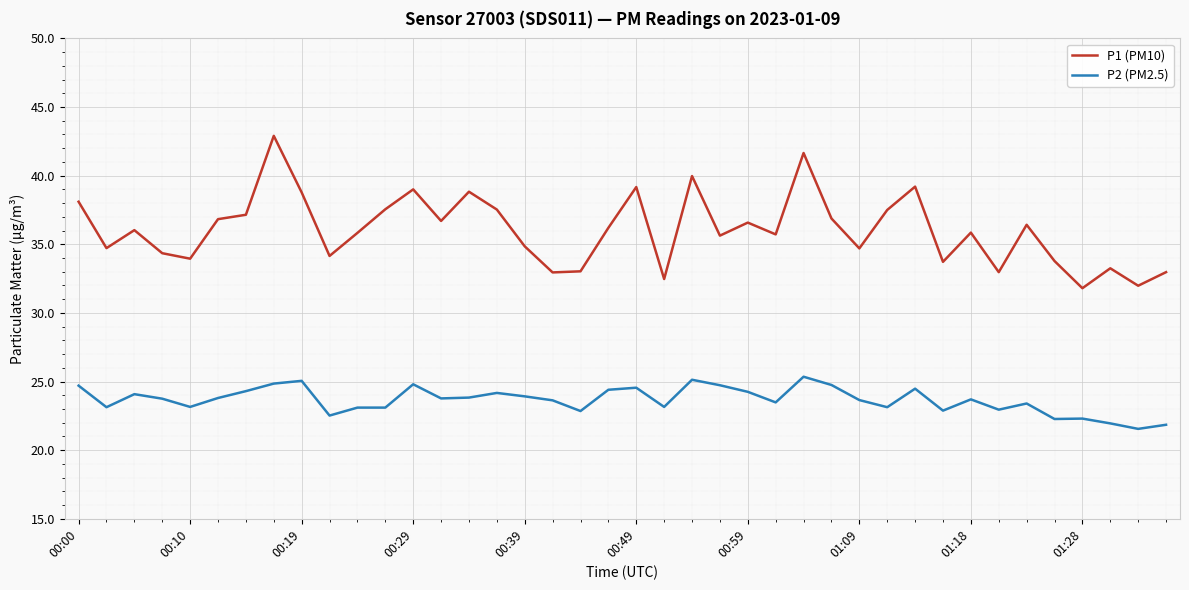

Which series has the largest range (max minus min)?

P1 (PM10)